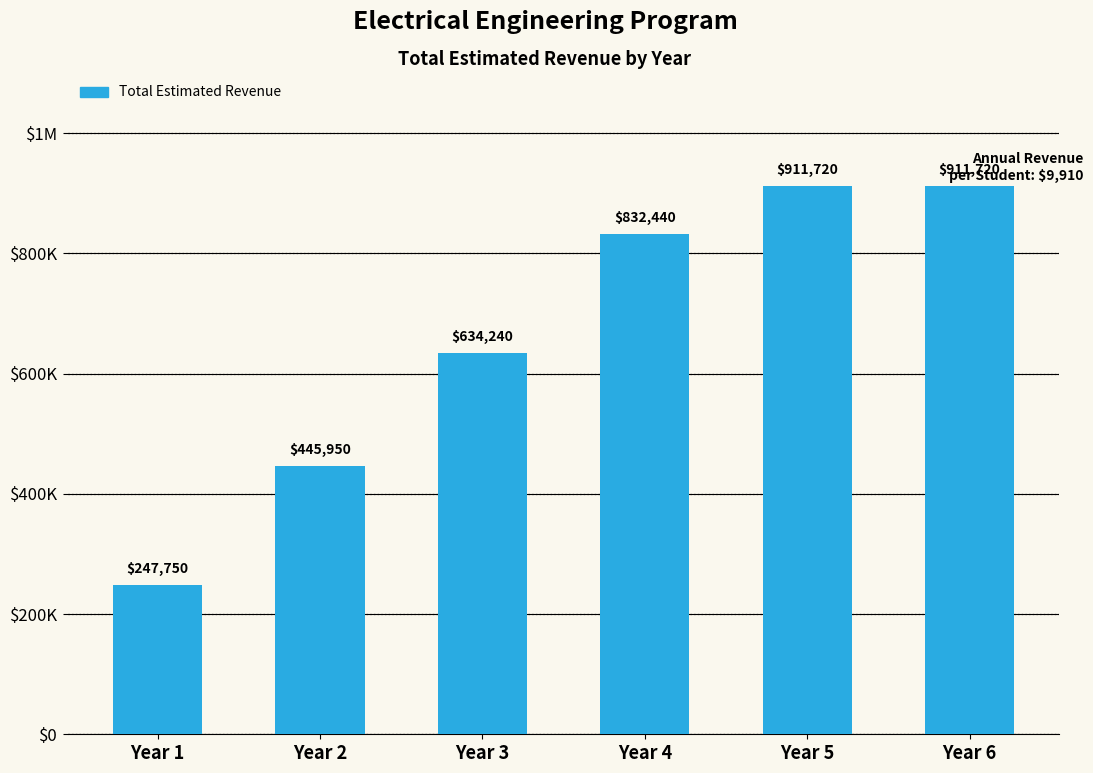

What is the change in value from Year 3 to Year 6?

+277480